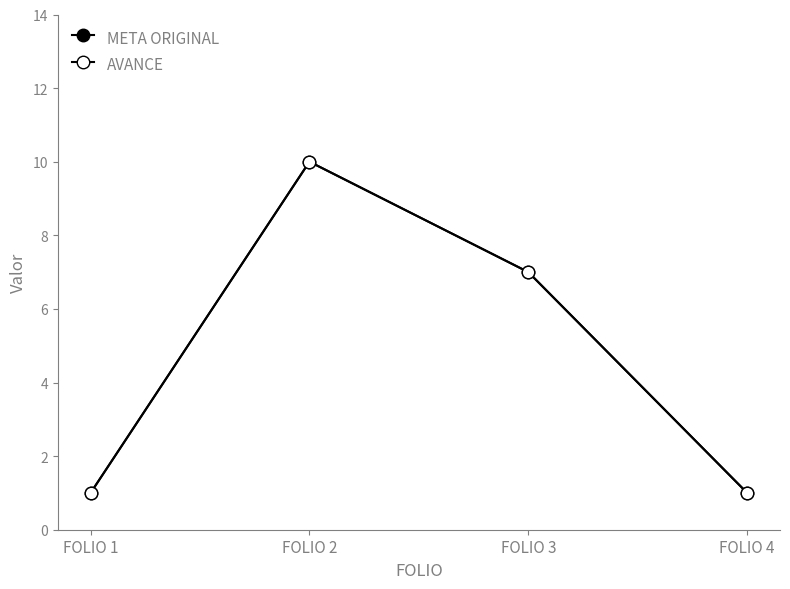

Which series changed the most between FOLIO 1 and FOLIO 4?

META ORIGINAL